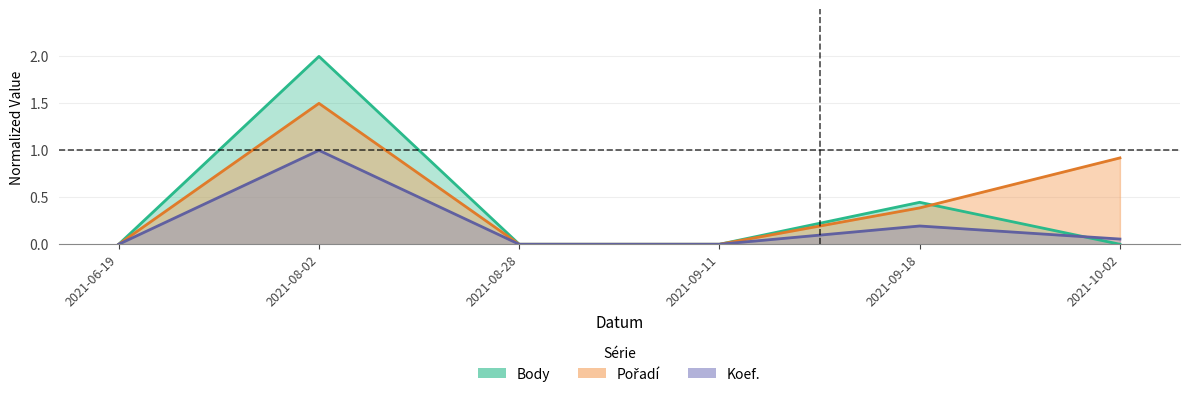

Rank the series by their maximum value, from highest to lowest.

Body, Pořadí, Koef.